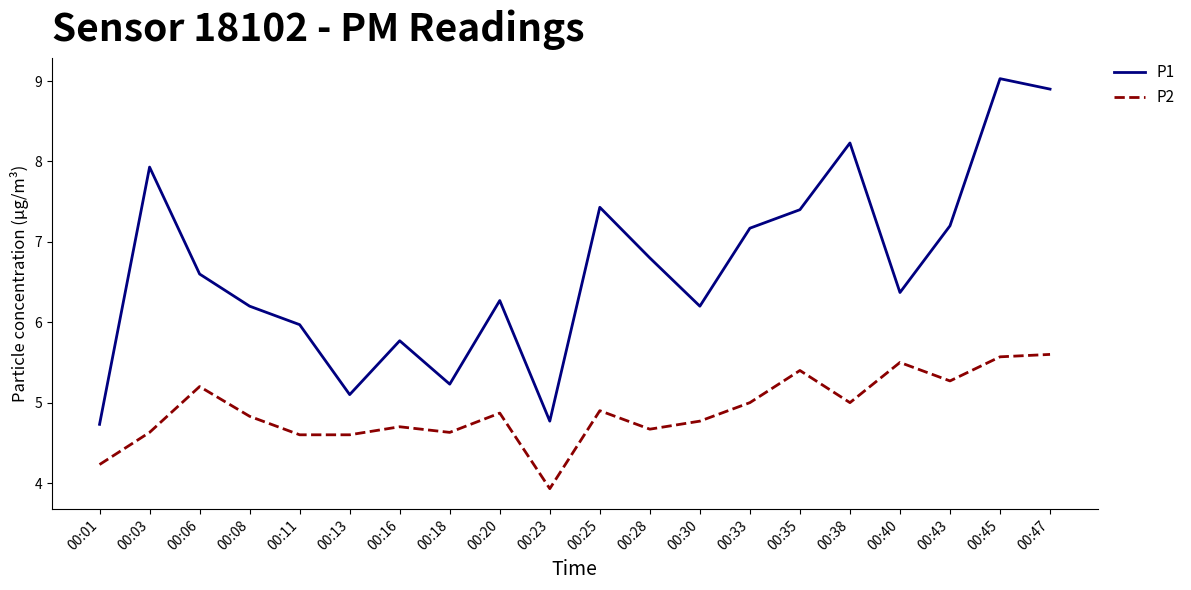

Between 00:20 and 00:23, which series saw the biggest shift?

P1